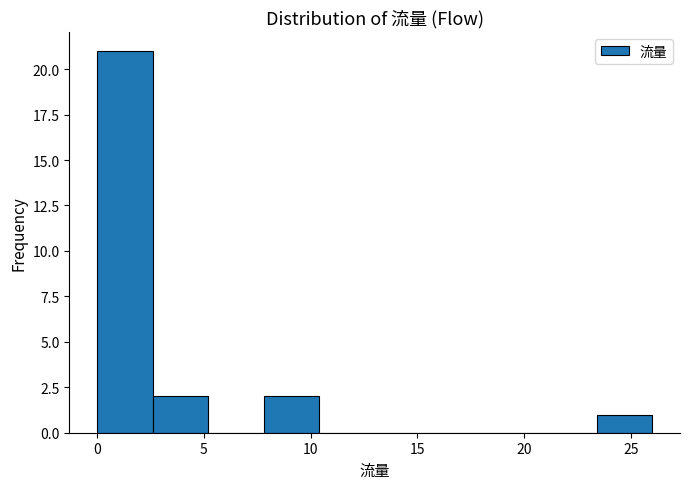

Which range on the x-axis has the tallest bar?

0.0 to 2.6